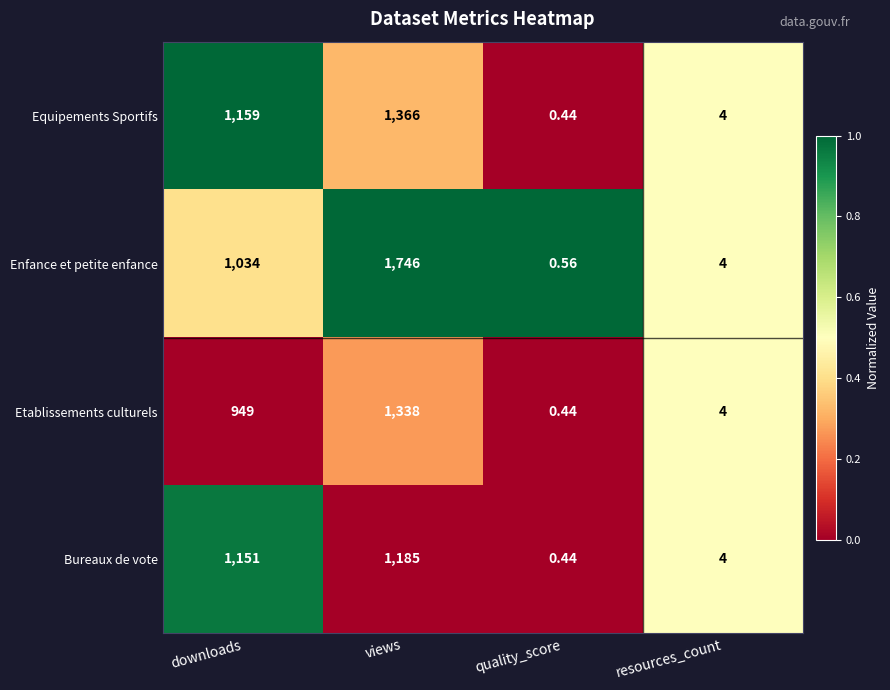

At which label is Etablissements culturels closest to 669?

downloads